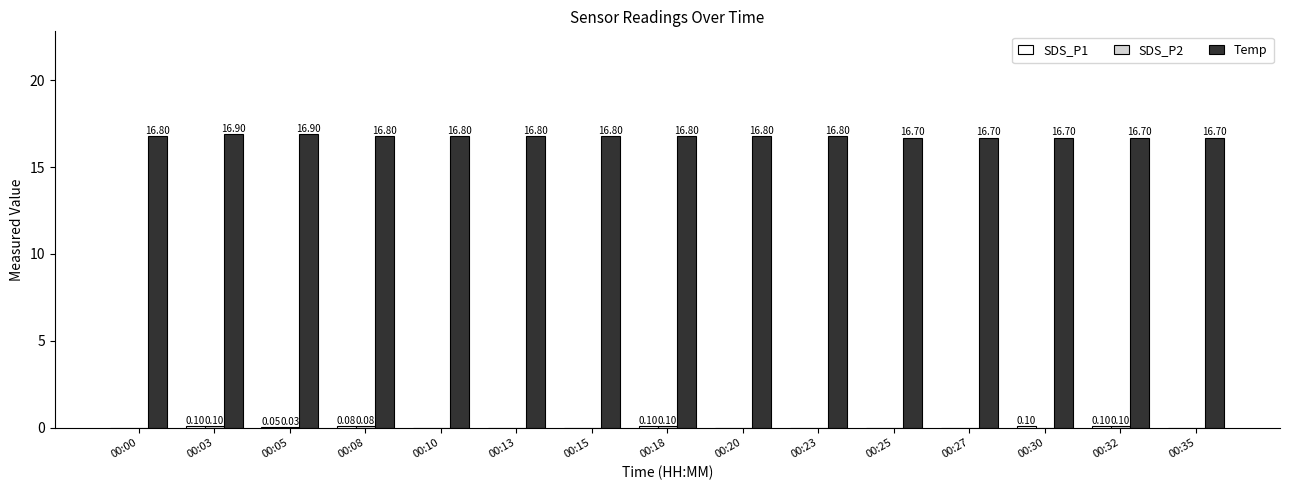

What is the sum of the Temp values at 00:05 and 00:08?

33.7